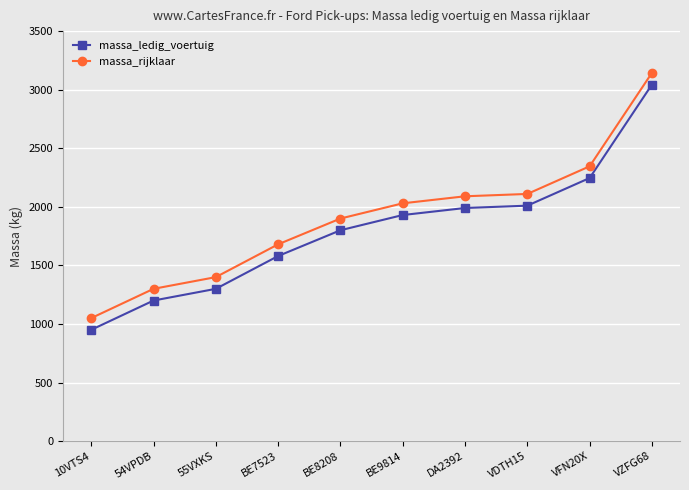

What is the difference between the highest and lowest values at VFN20X?

100